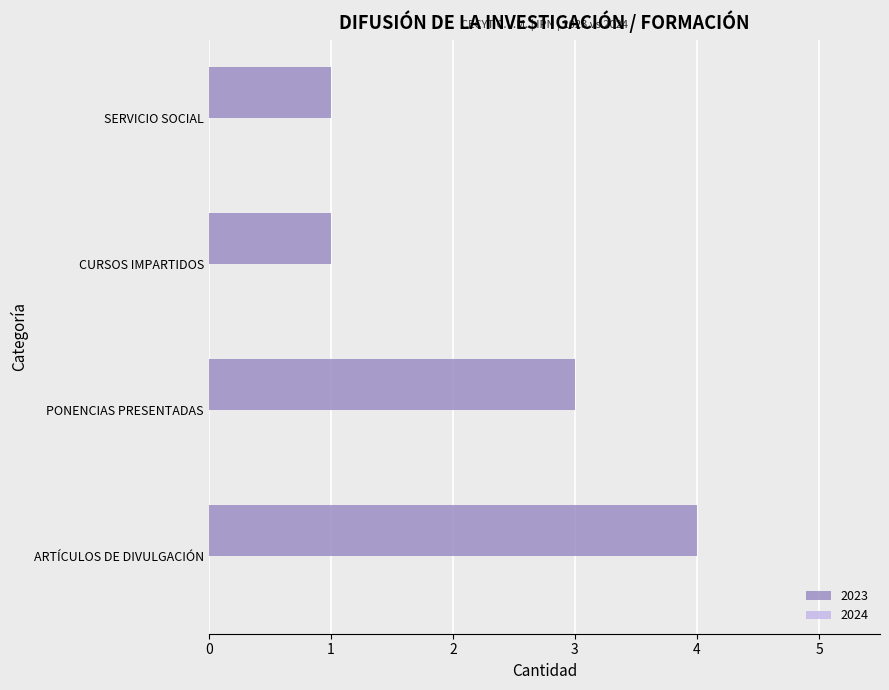

The value at ARTÍCULOS DE DIVULGACIÓN is 6. True or false?

False